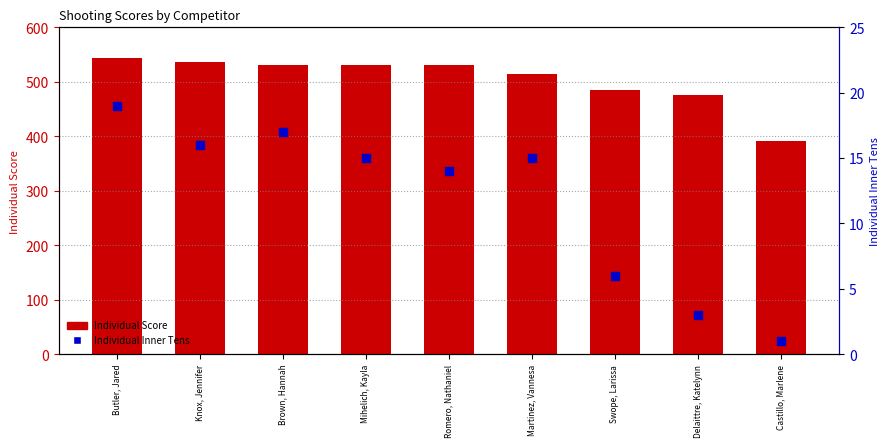

Which series contains the lowest Y value?

Individual Inner Tens